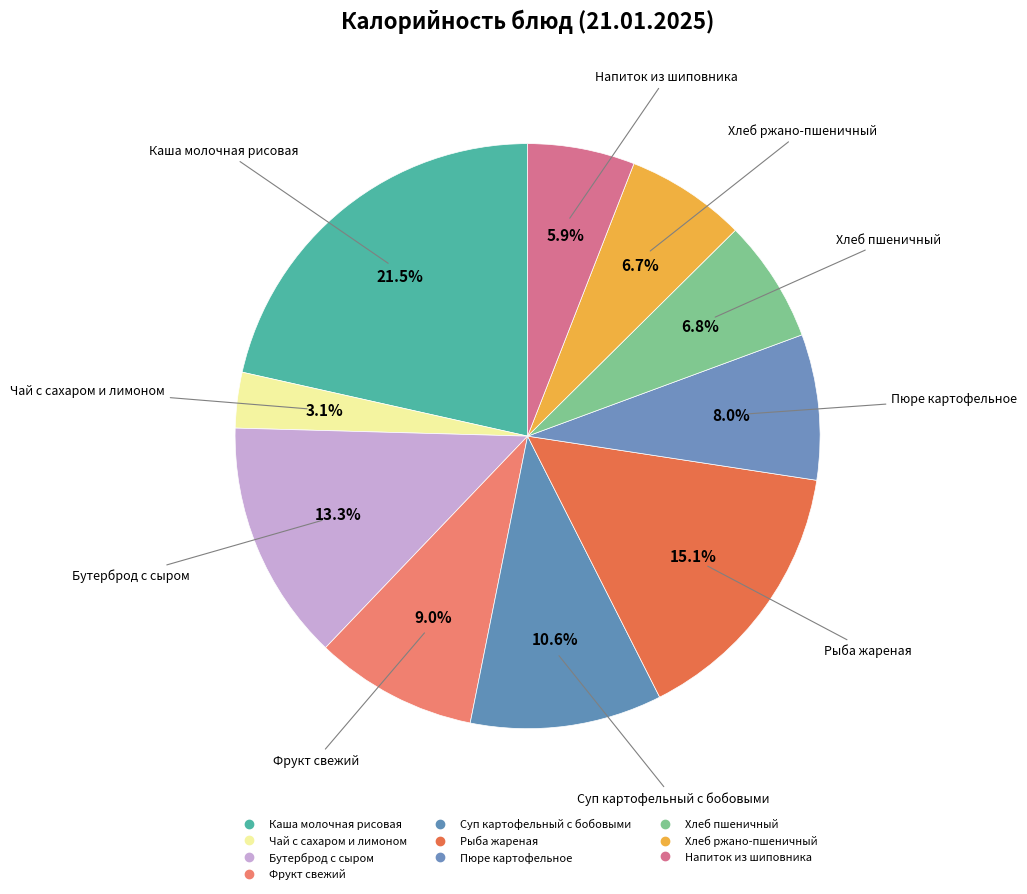

Count the number of slices in the pie.

10